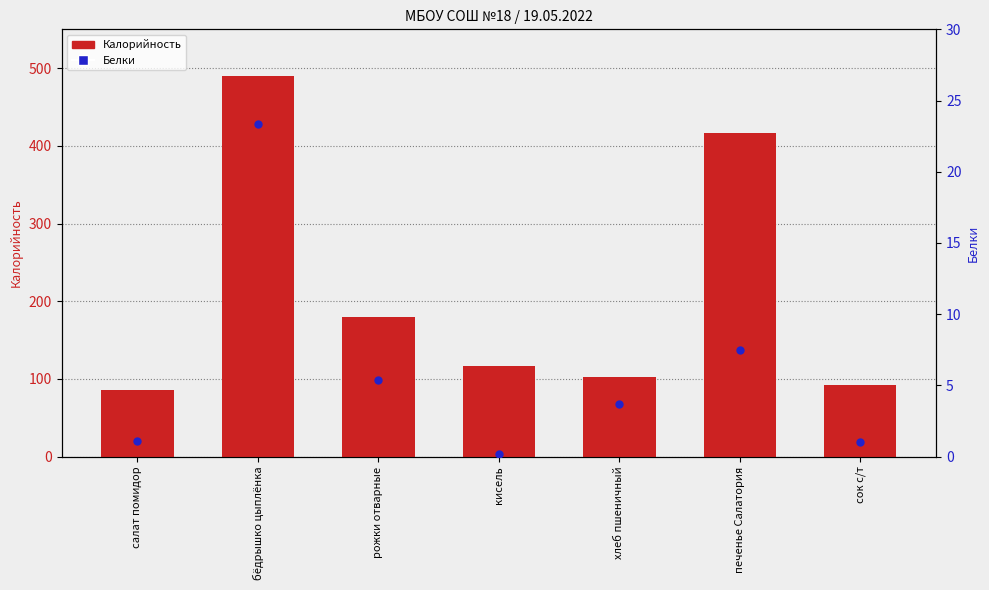

What are all the series names shown in the legend?

Калорийность, Белки